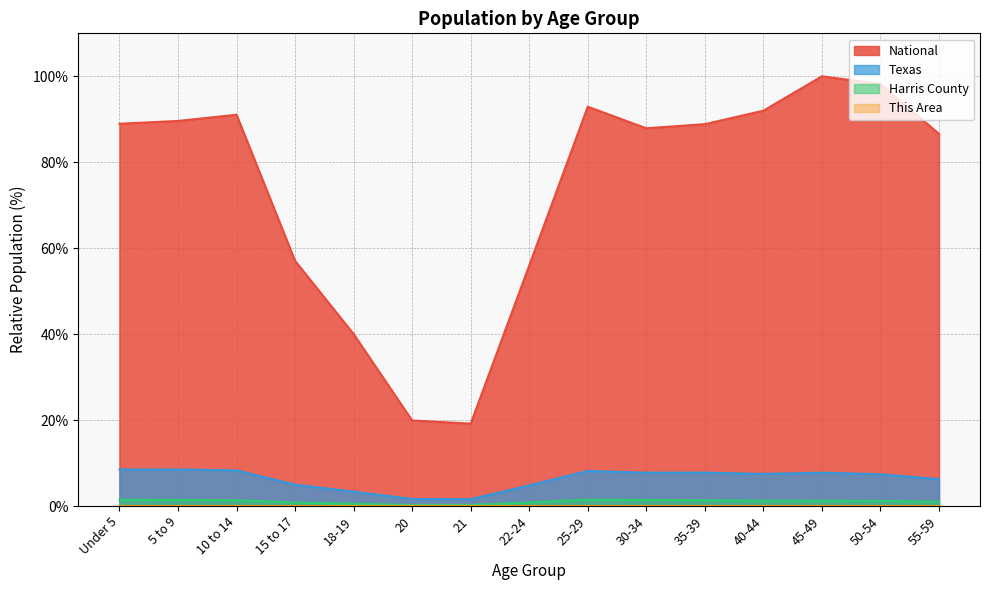

What is the total value across all series at Under 5?

98.9